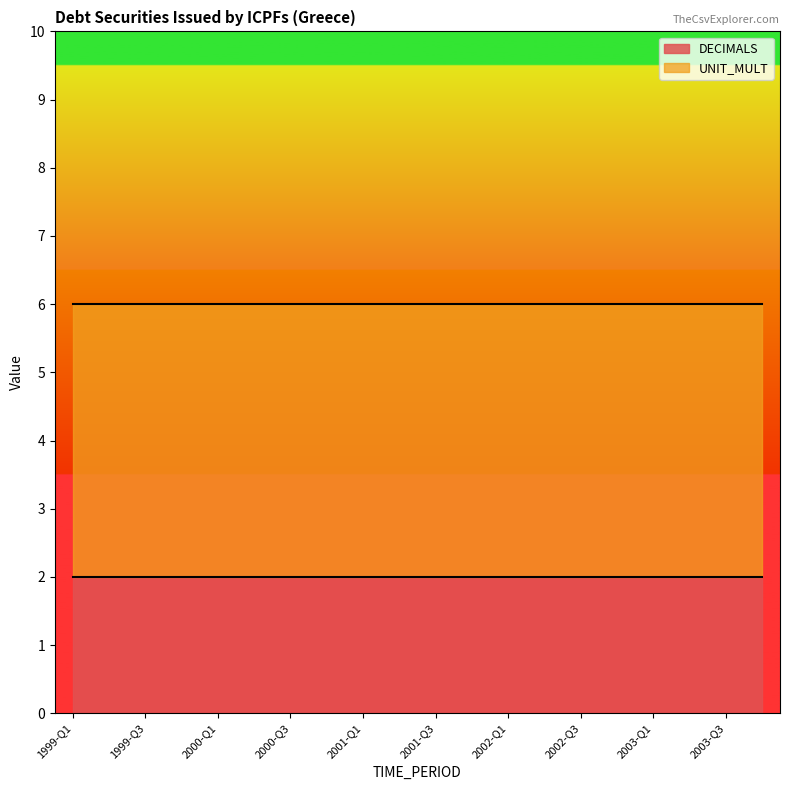

Is it true that DECIMALS equals 2 at 1999-Q3?

True